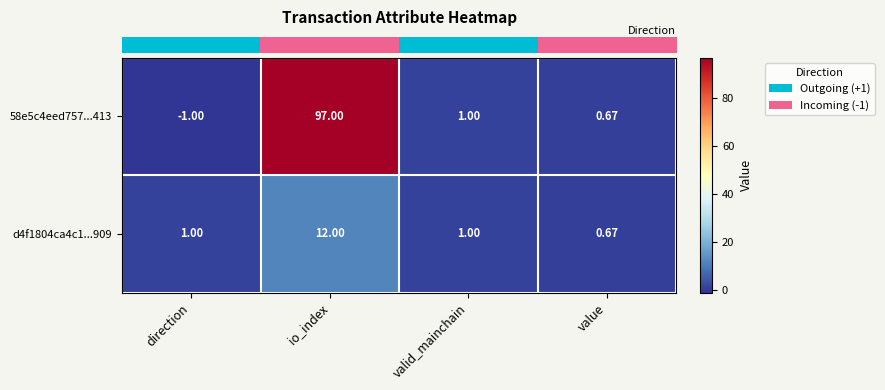

At which category does the chart reach its minimum across all series?

direction